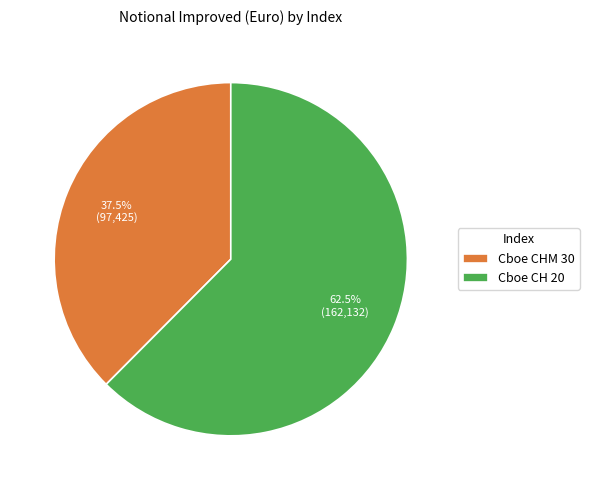

Count the number of slices in the pie.

2